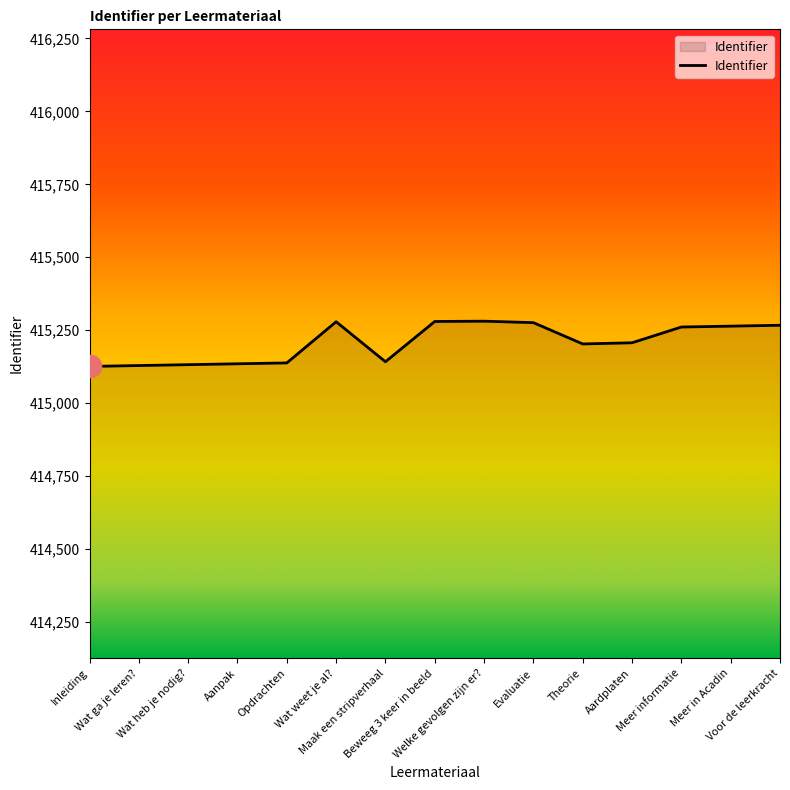

What is the difference between the maximum and minimum values?

155